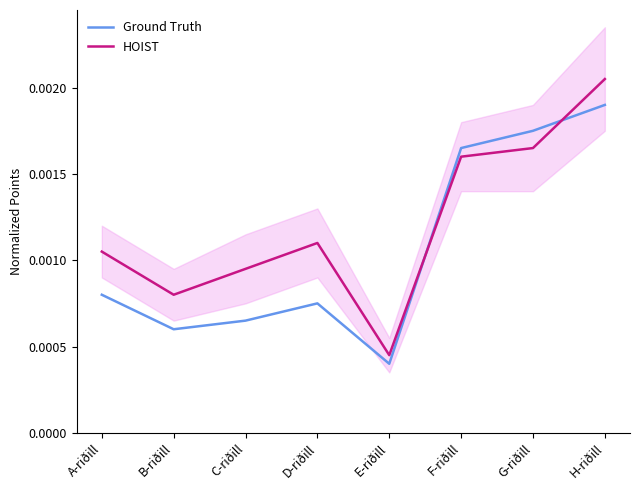

List the labels in order of Ground Truth value, largest first.

H-riðill, G-riðill, F-riðill, A-riðill, D-riðill, C-riðill, B-riðill, E-riðill